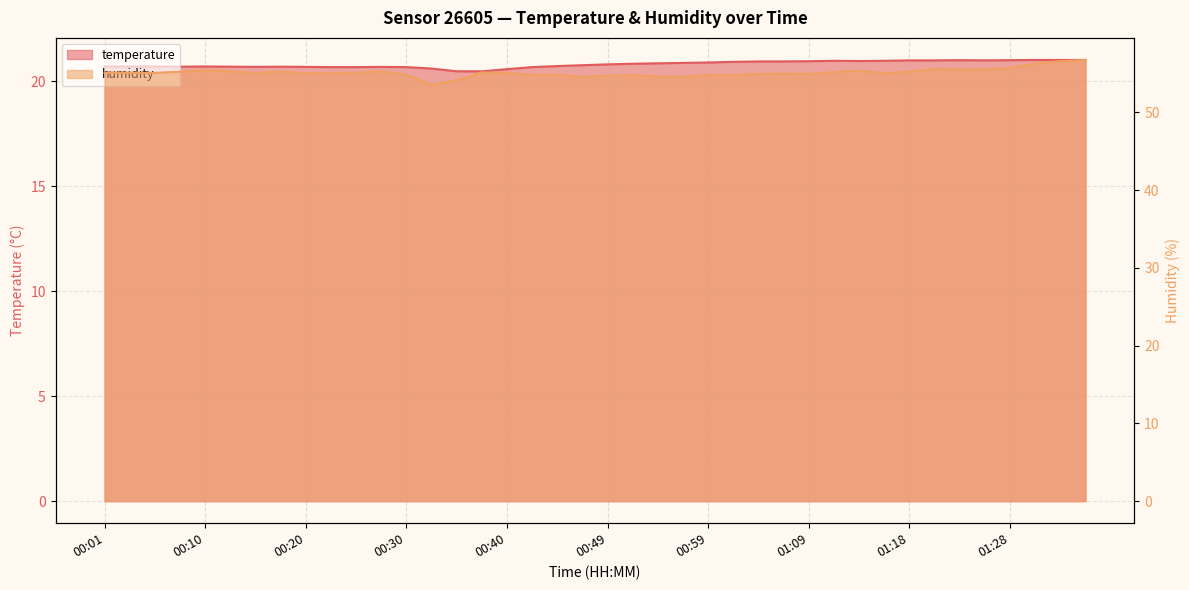

Which has a higher value, 01:21 or 00:01?

01:21